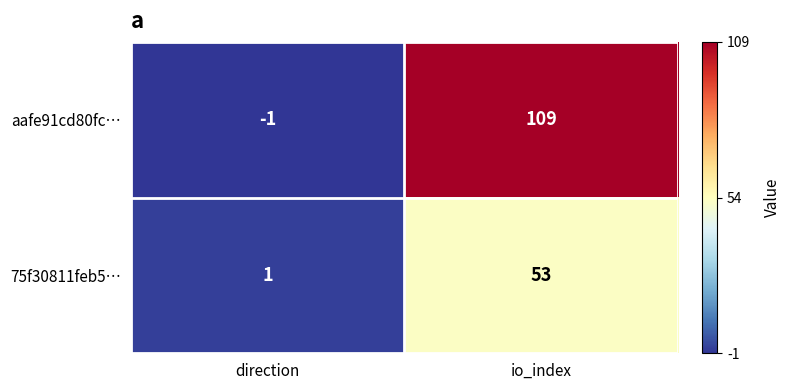

Which series has the widest spread of values?

aafe91cd80fc…